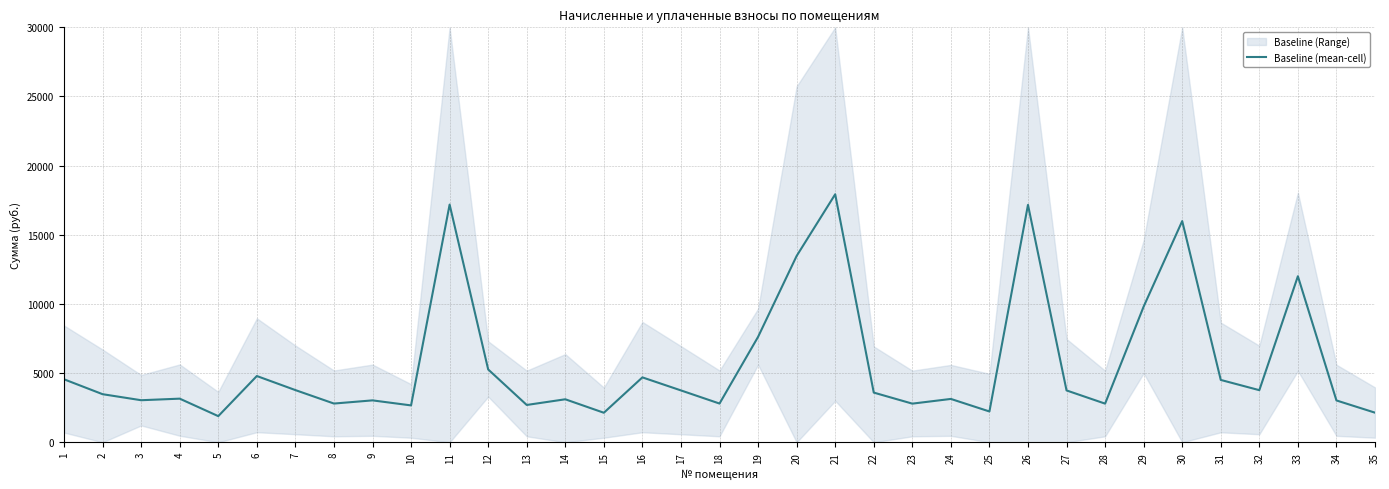

What is the sum of the values at 25 and 13?

4923.5